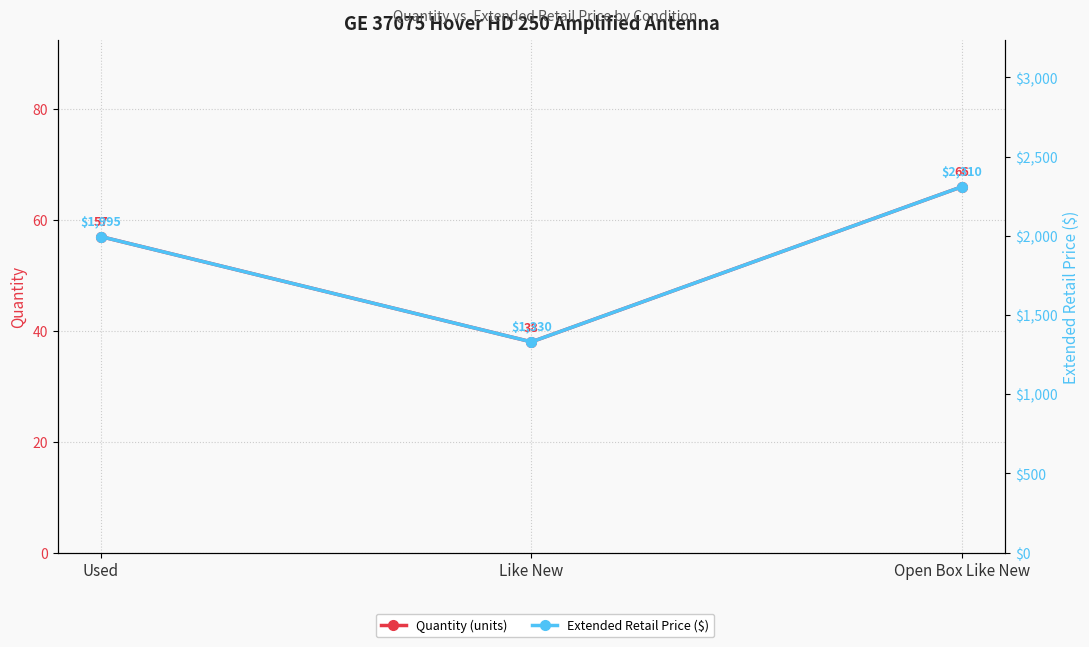

How many lines are shown in the chart?

2